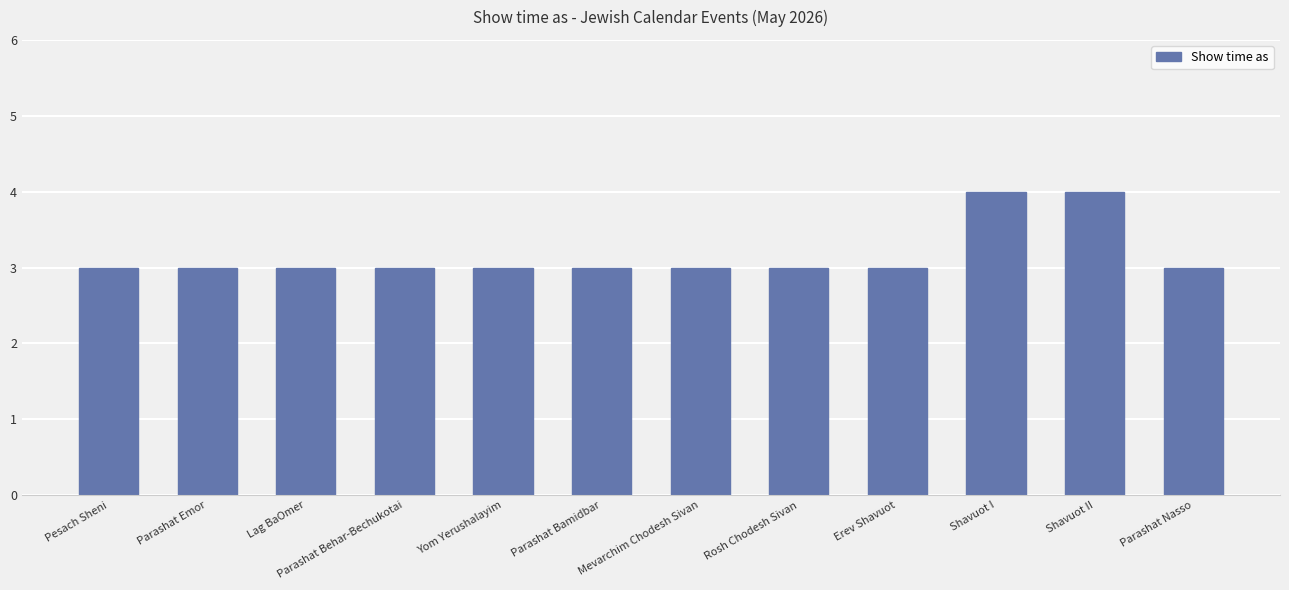

Is it true that the value at Parashat Bamidbar is 4?

False